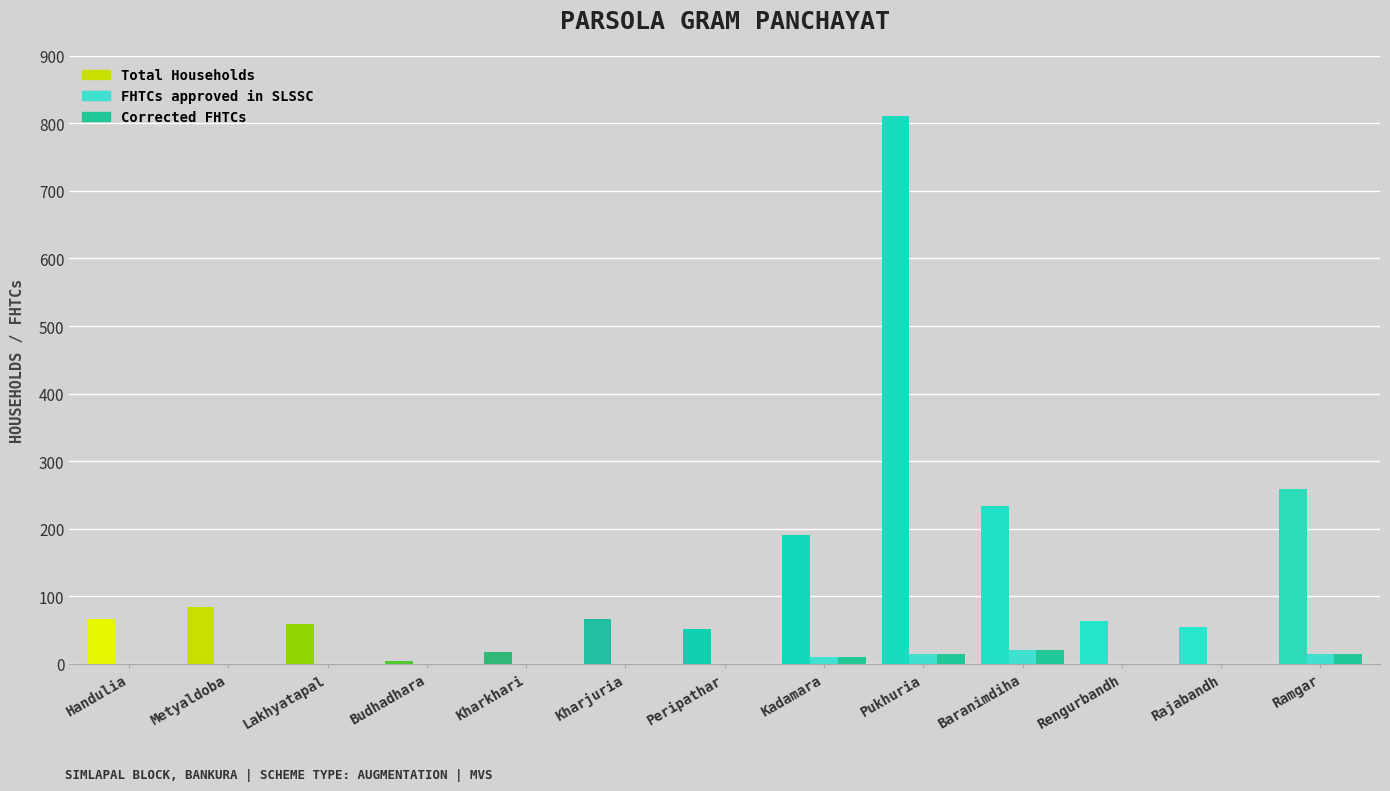

What is the sum of the FHTCs approved in SLSSC values at Baranimdiha and Handulia?

20